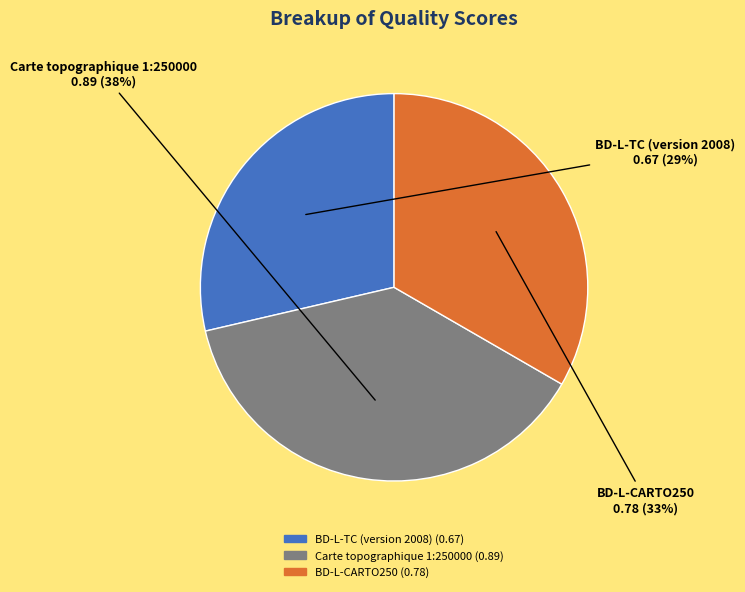

To the nearest percent, what portion does BD-L-CARTO250 represent?

33%